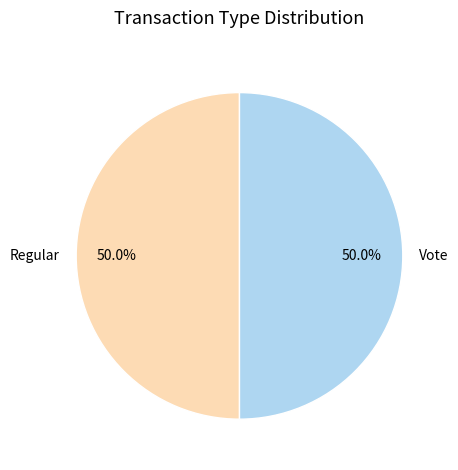

Approximately how many times larger is the value at Vote compared to Regular?

1.0